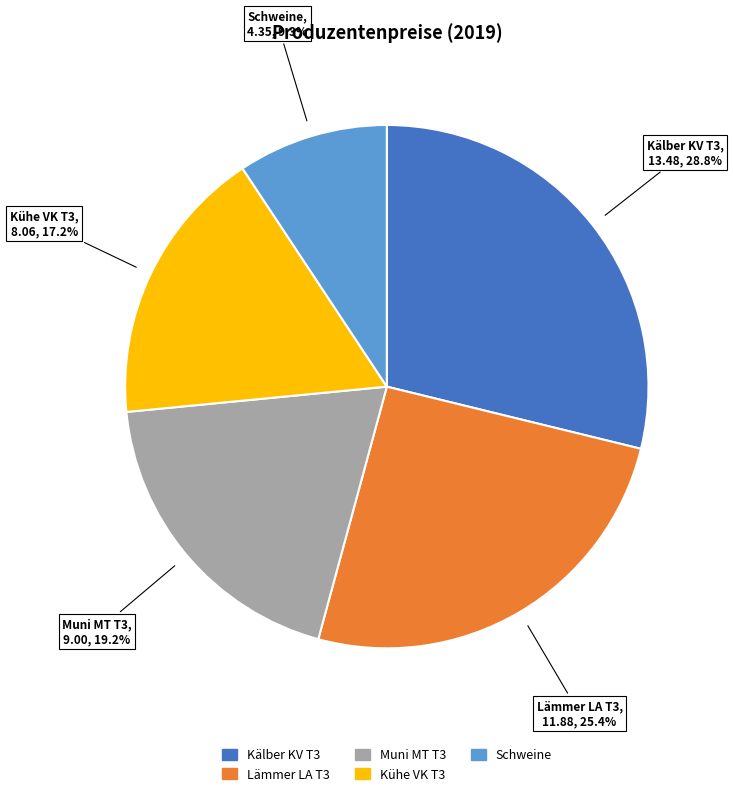

Rank the categories by value from lowest to highest.

Schweine, Kühe VK T3, Muni MT T3, Lämmer LA T3, Kälber KV T3